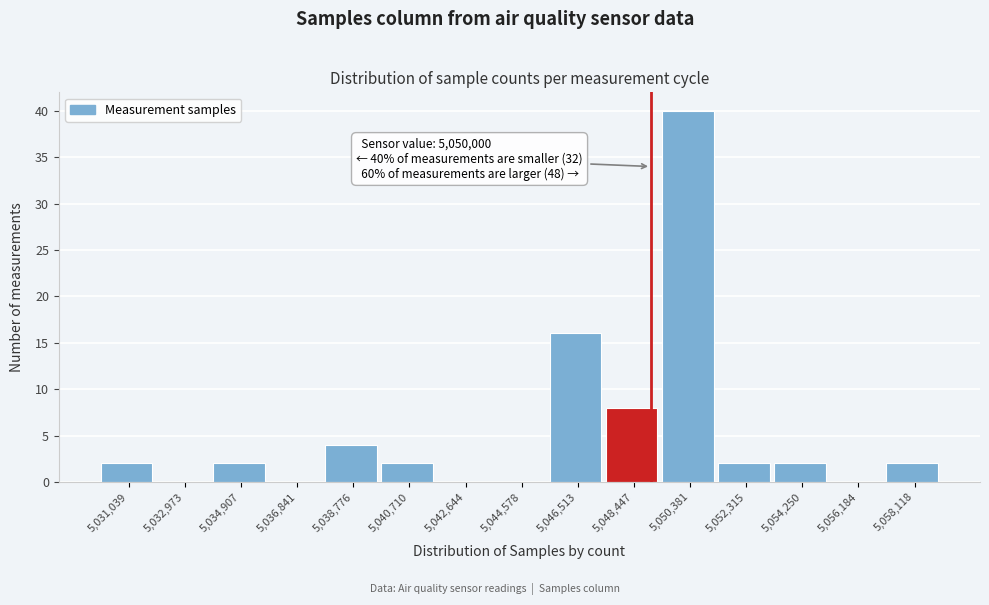

Reading right to left, what are all the values shown in this chart?

5,058,118=2	5,056,184=0	5,054,250=2	5,052,315=2	5,050,381=40	5,048,447=8	5,046,513=16	5,044,578=0	5,042,644=0	5,040,710=2	5,038,776=4	5,036,841=0	5,034,907=2	5,032,973=0	5,031,039=2